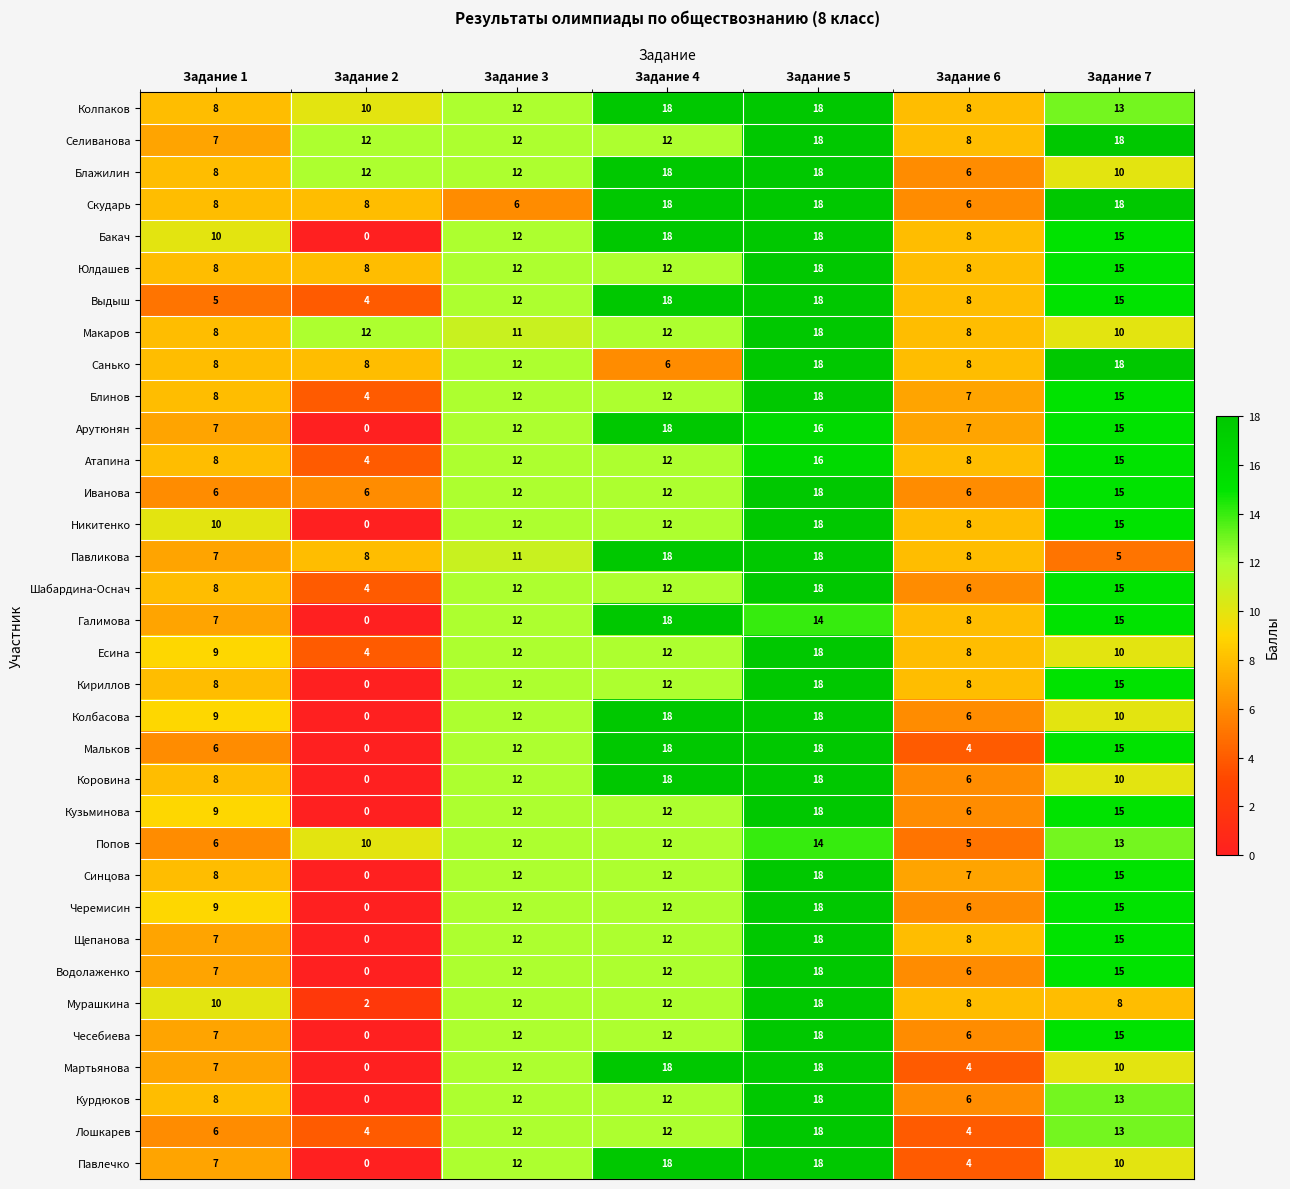

How many values in the Мартьянова series are below 10?

3